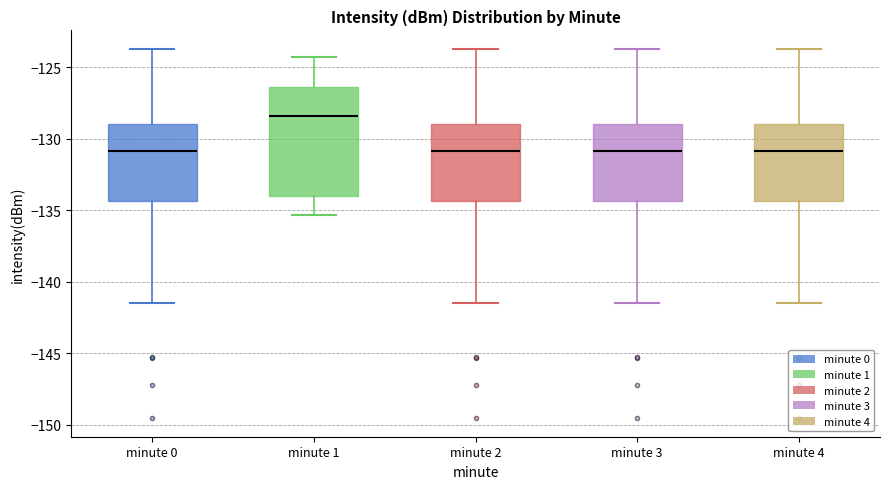

Which box's median line is the highest?

minute 1